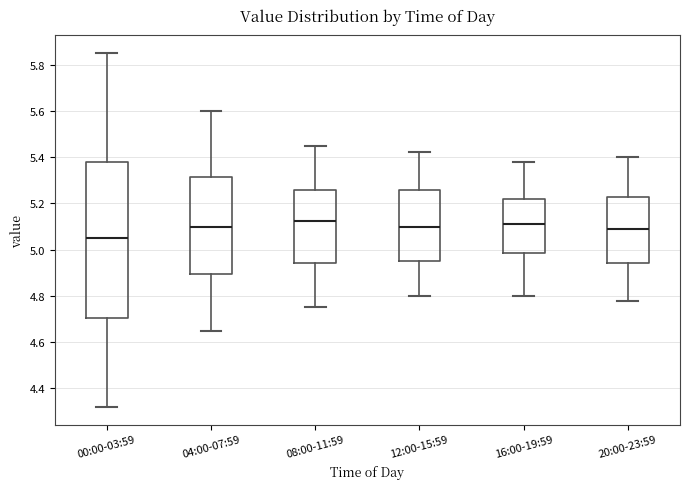

Which box's median line is the lowest?

00:00-03:59